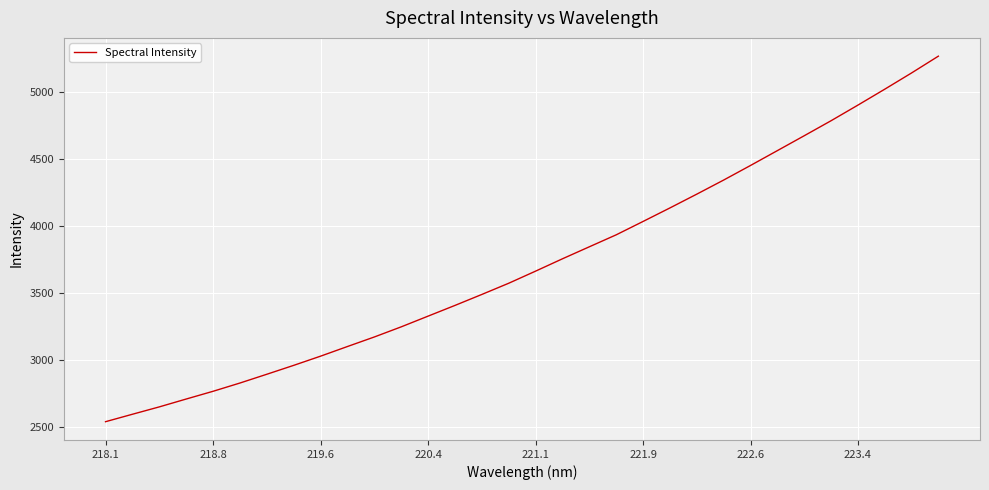

What is the minimum value shown in the chart?

2538.7